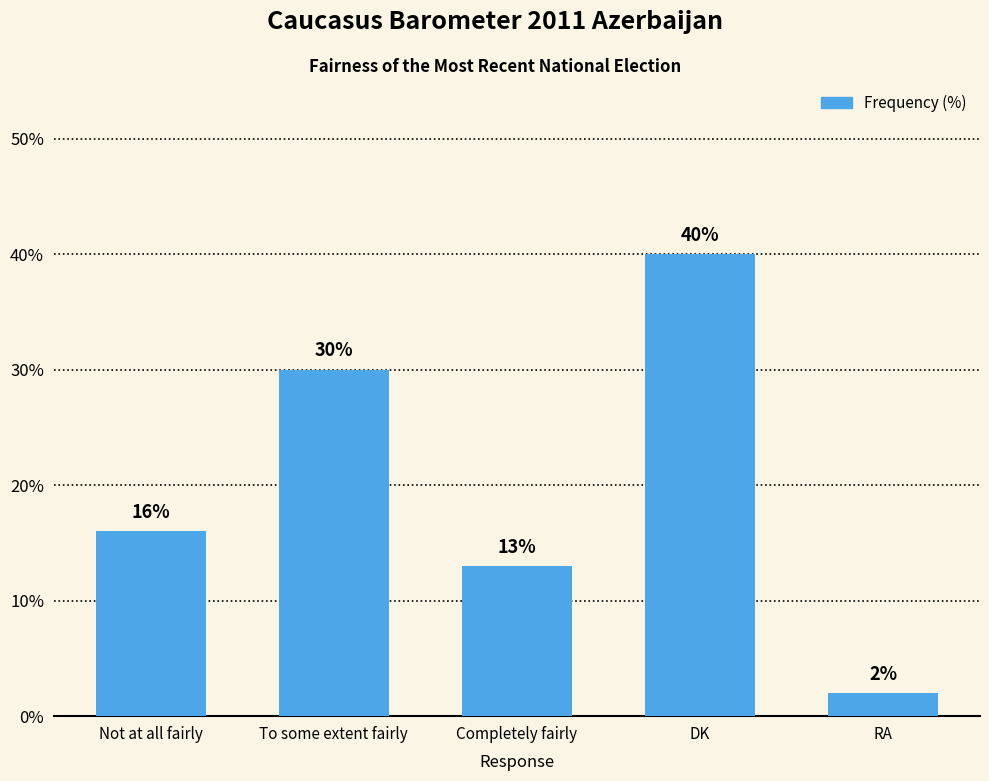

Read the value at To some extent fairly, to the nearest 10.

30